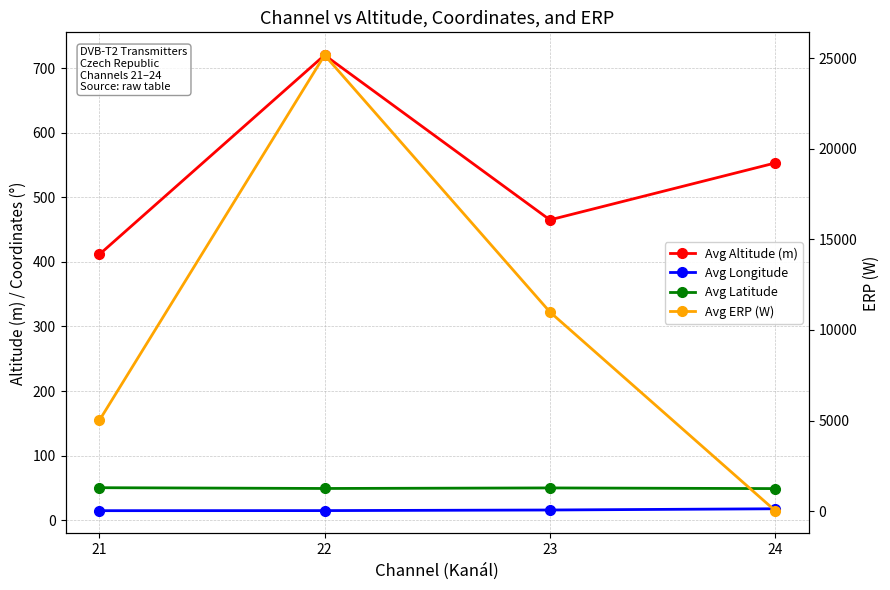

Which series changed the most between 22 and 23?

Avg ERP (W)